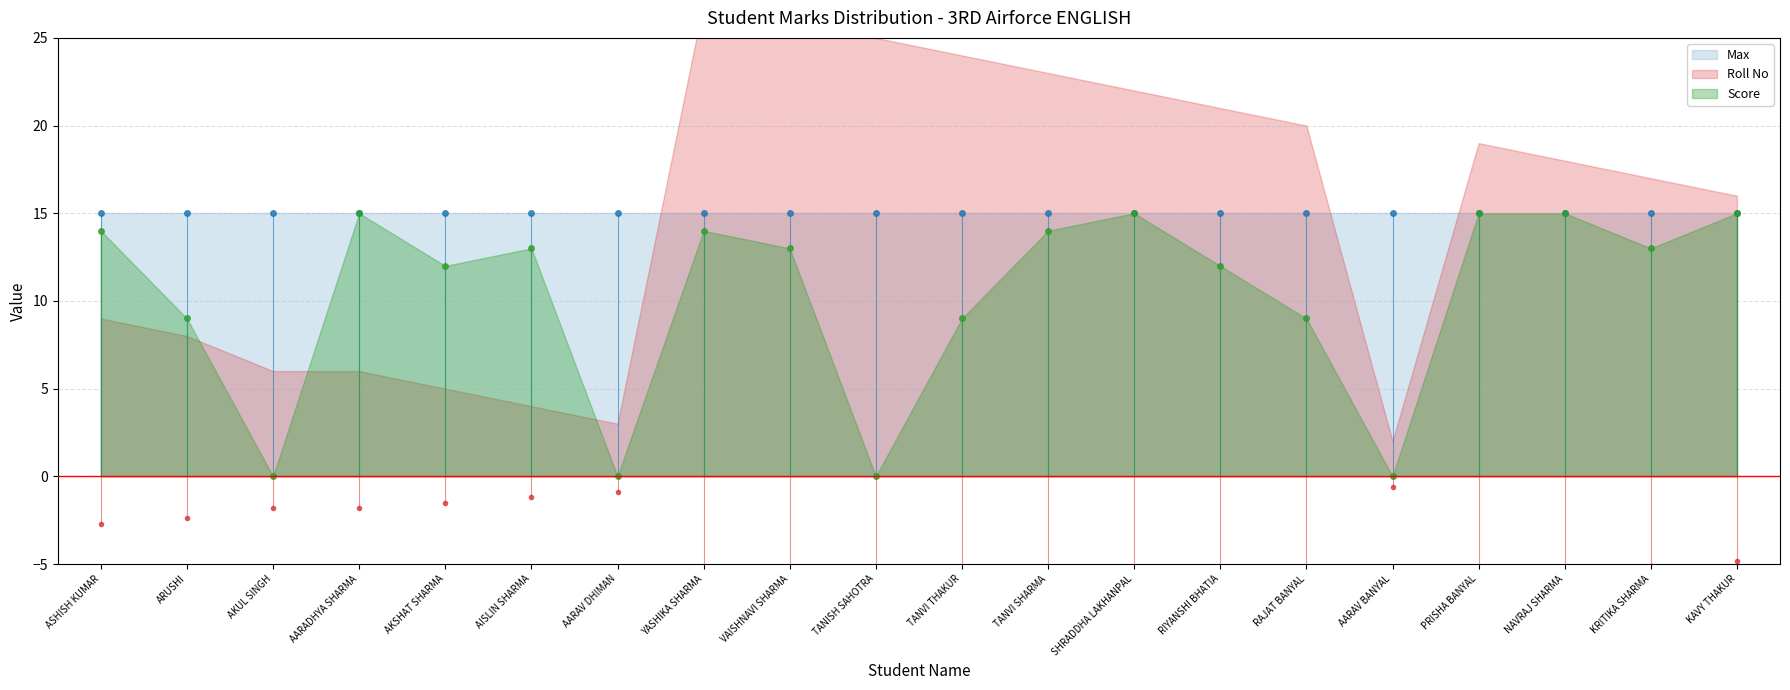

Which category has the highest value across all series?

YASHIKA SHARMA